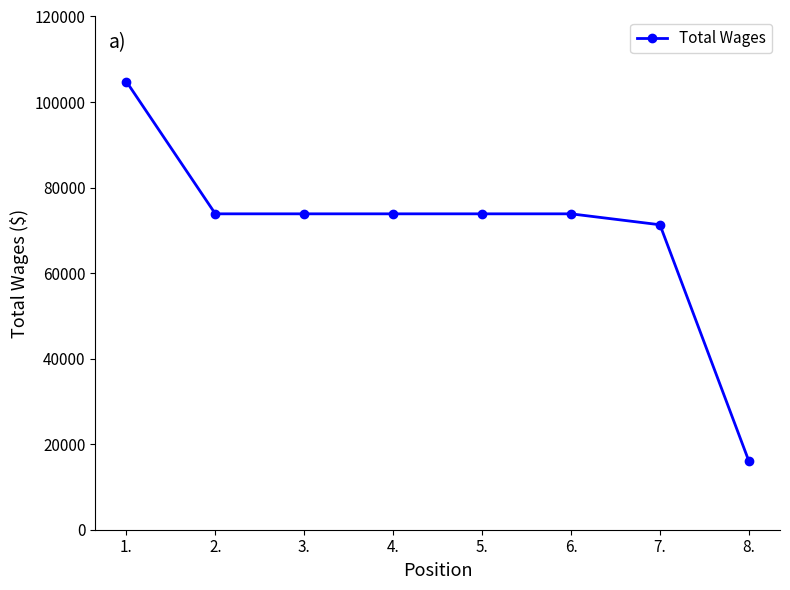

What is the label of the 2nd point from the right?

7.